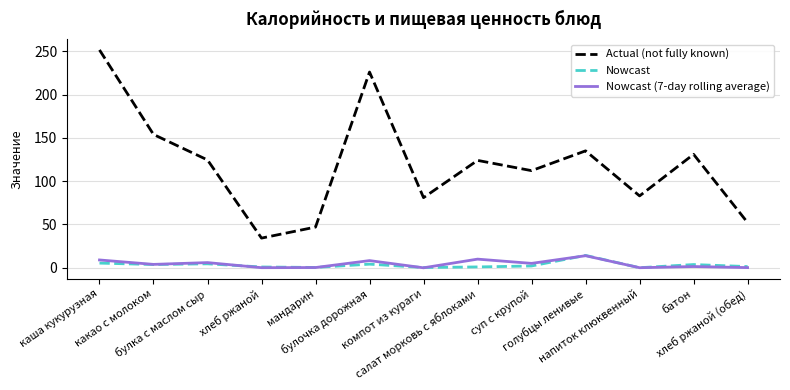

Which series has the widest spread of values?

Actual (not fully known)